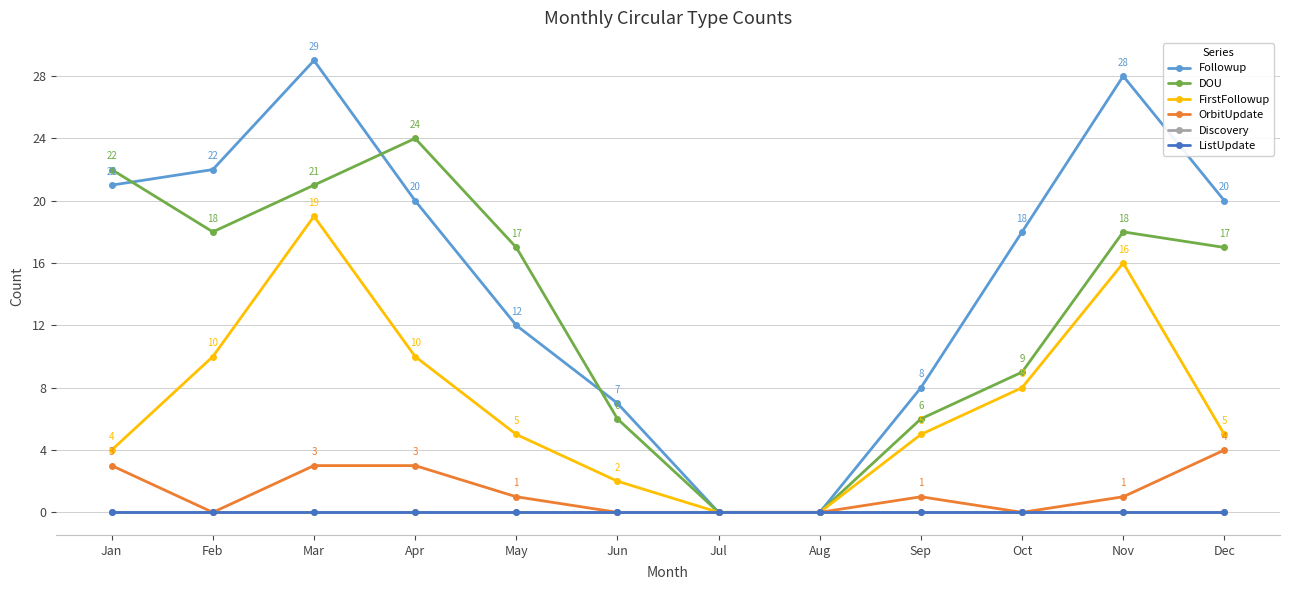

True or false: OrbitUpdate has more than 0 points higher than both neighbors.

True